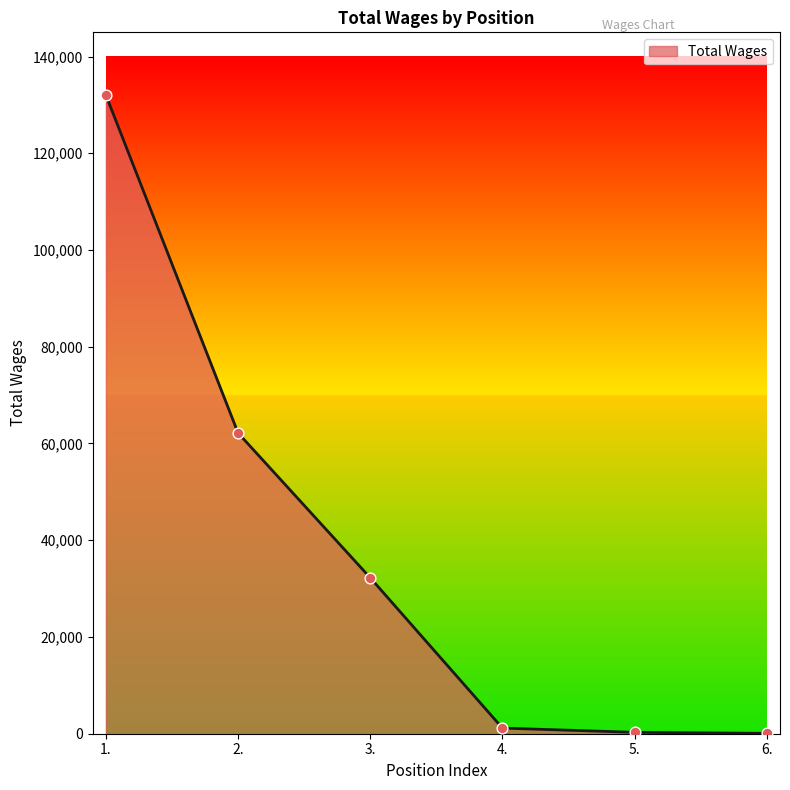

What is the change in value from 3. to 6.?

-32166